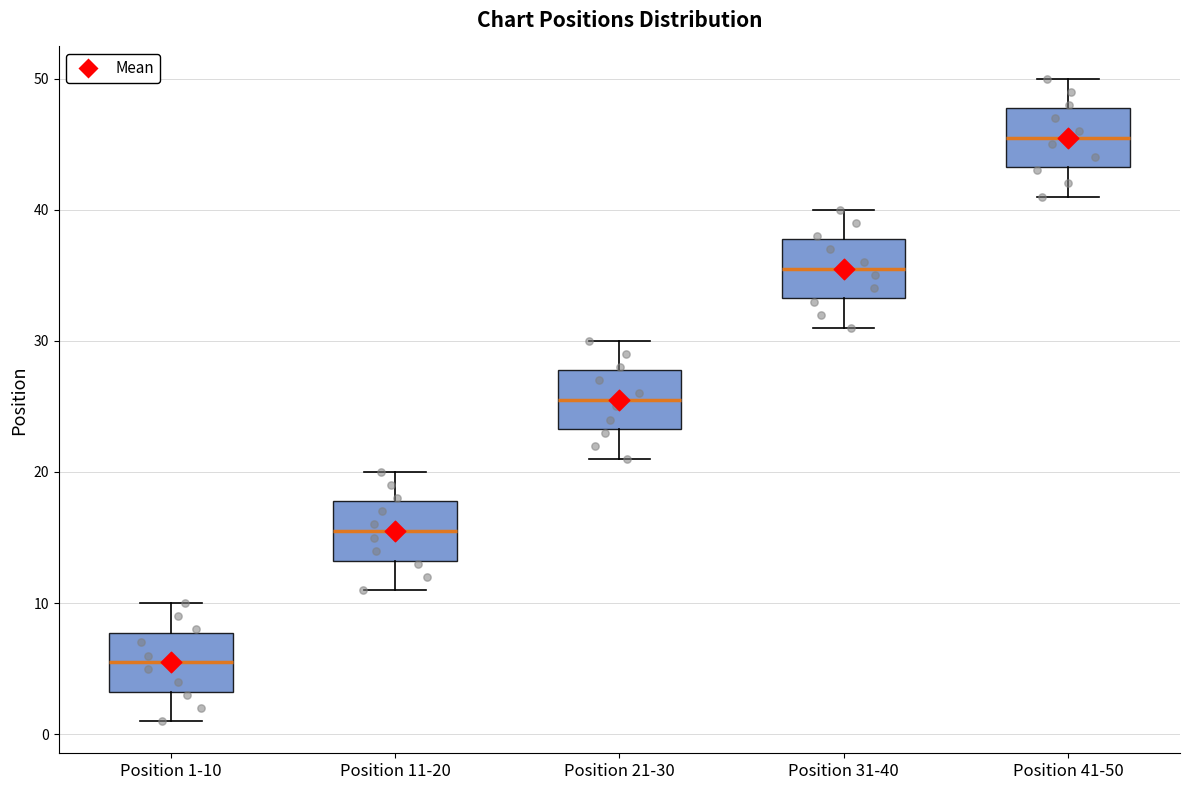

Reading left to right, read every box against the y-axis: the position of its median line, the range the box covers, and the ends of its whiskers. The values are not printed on the chart, so give them approximately, as read against the axis.

Position 1-10: median 6, box 3 to 8, whiskers 1 to 10
Position 11-20: median 16, box 13 to 18, whiskers 11 to 20
Position 21-30: median 26, box 23 to 28, whiskers 21 to 30
Position 31-40: median 36, box 33 to 38, whiskers 31 to 40
Position 41-50: median 46, box 43 to 48, whiskers 41 to 50